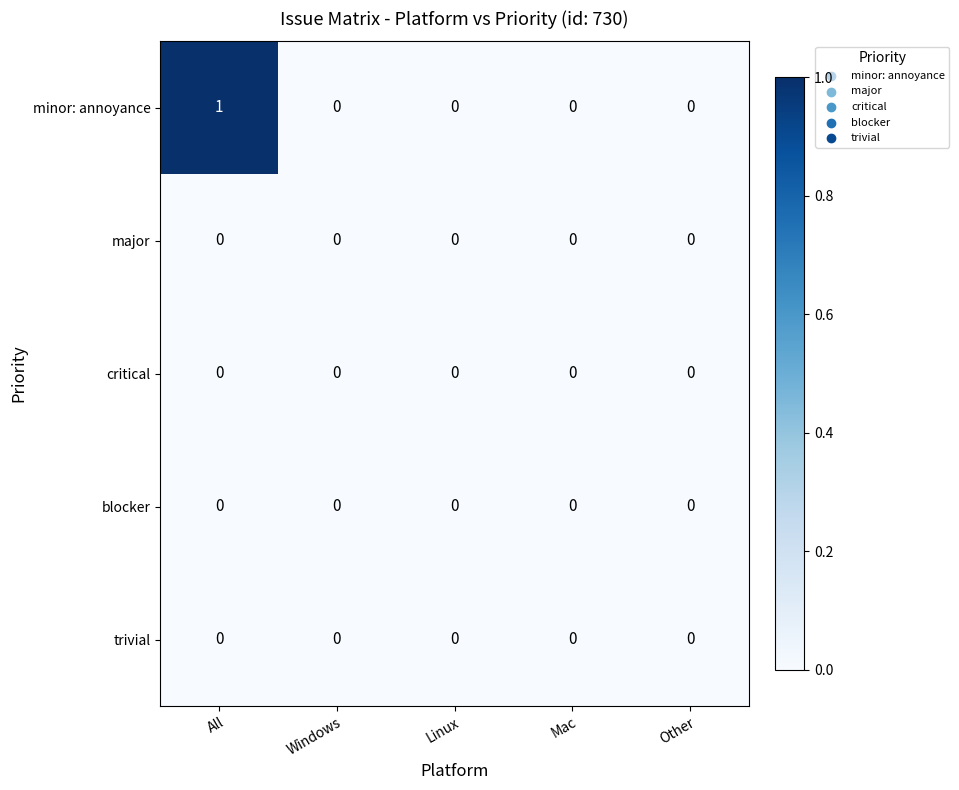

Reading left to right, what are all the values shown in this chart?

minor: annoyance: 1	0	0	0	0
major: 0	0	0	0	0
critical: 0	0	0	0	0
blocker: 0	0	0	0	0
trivial: 0	0	0	0	0